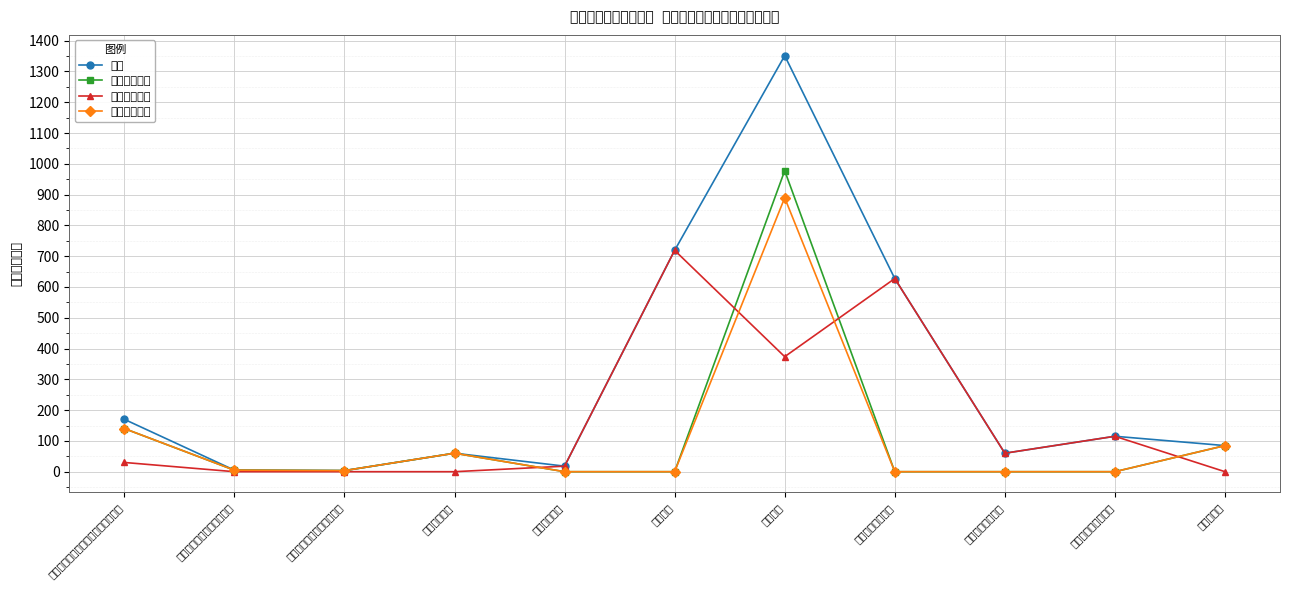

What is the maximum value for 项目支出合计?

719.0